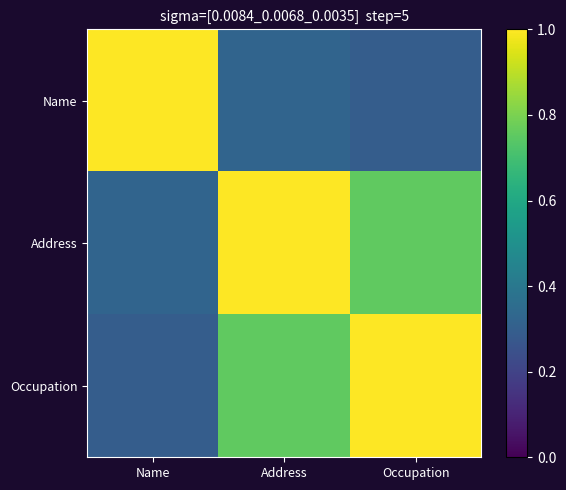

List the series in order of their peak value, lowest first.

Name, Address, Occupation